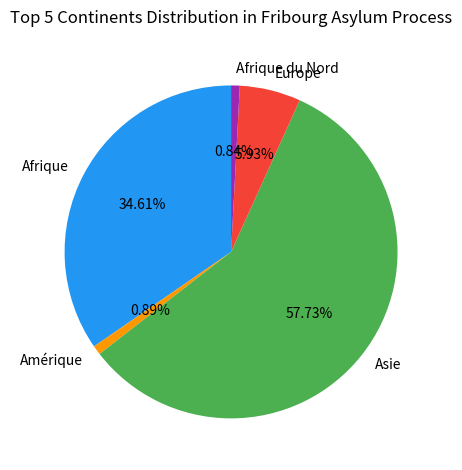

What portion of the pie excludes Asie?

42.3%